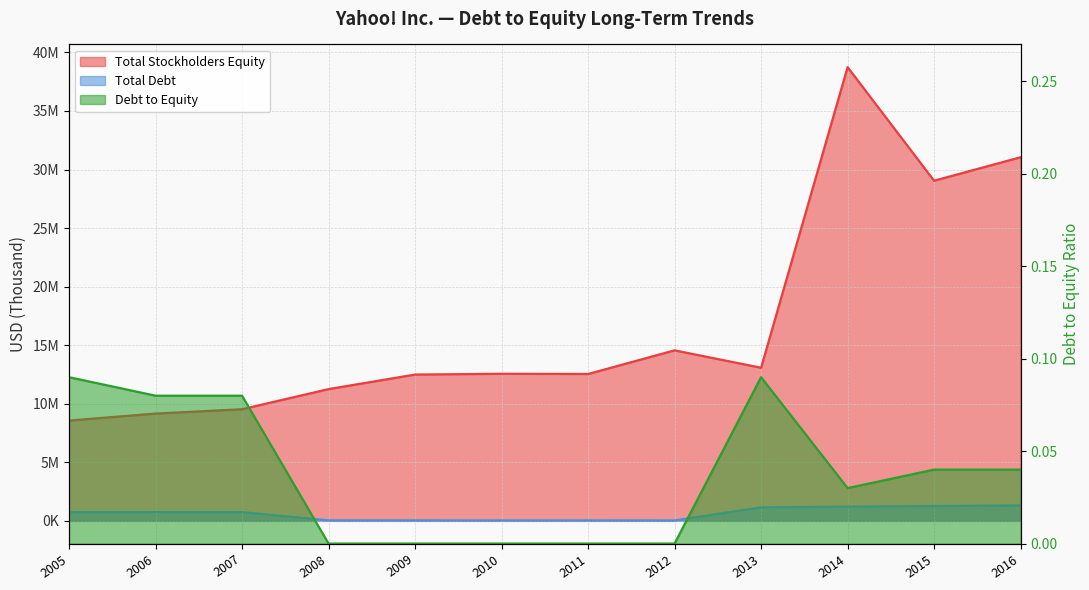

What is the sum of the Total Stockholders Equity values at 2005 and 2016?

39615698.0